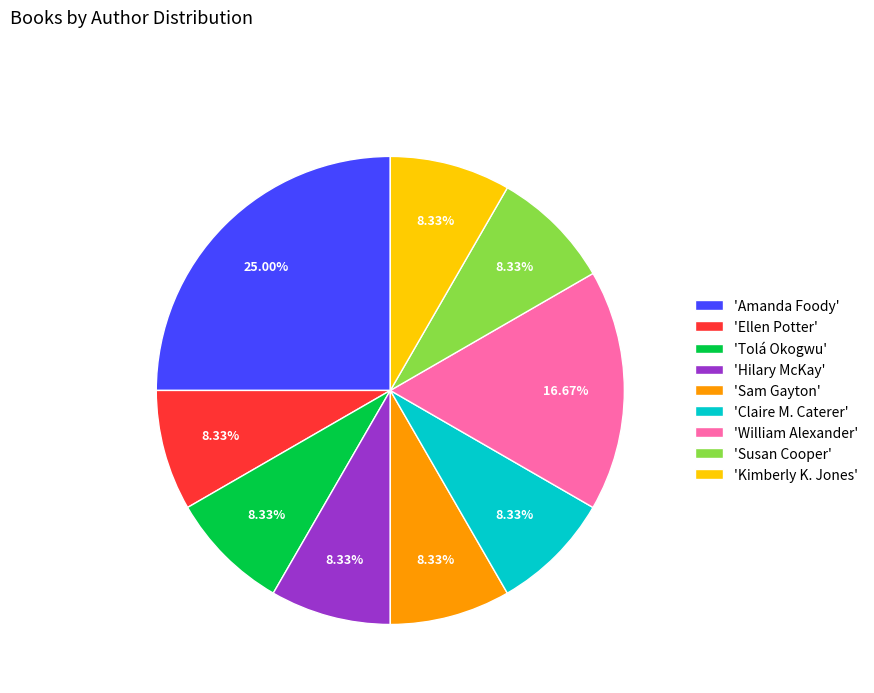

Which slice is the largest?

'Amanda Foody'